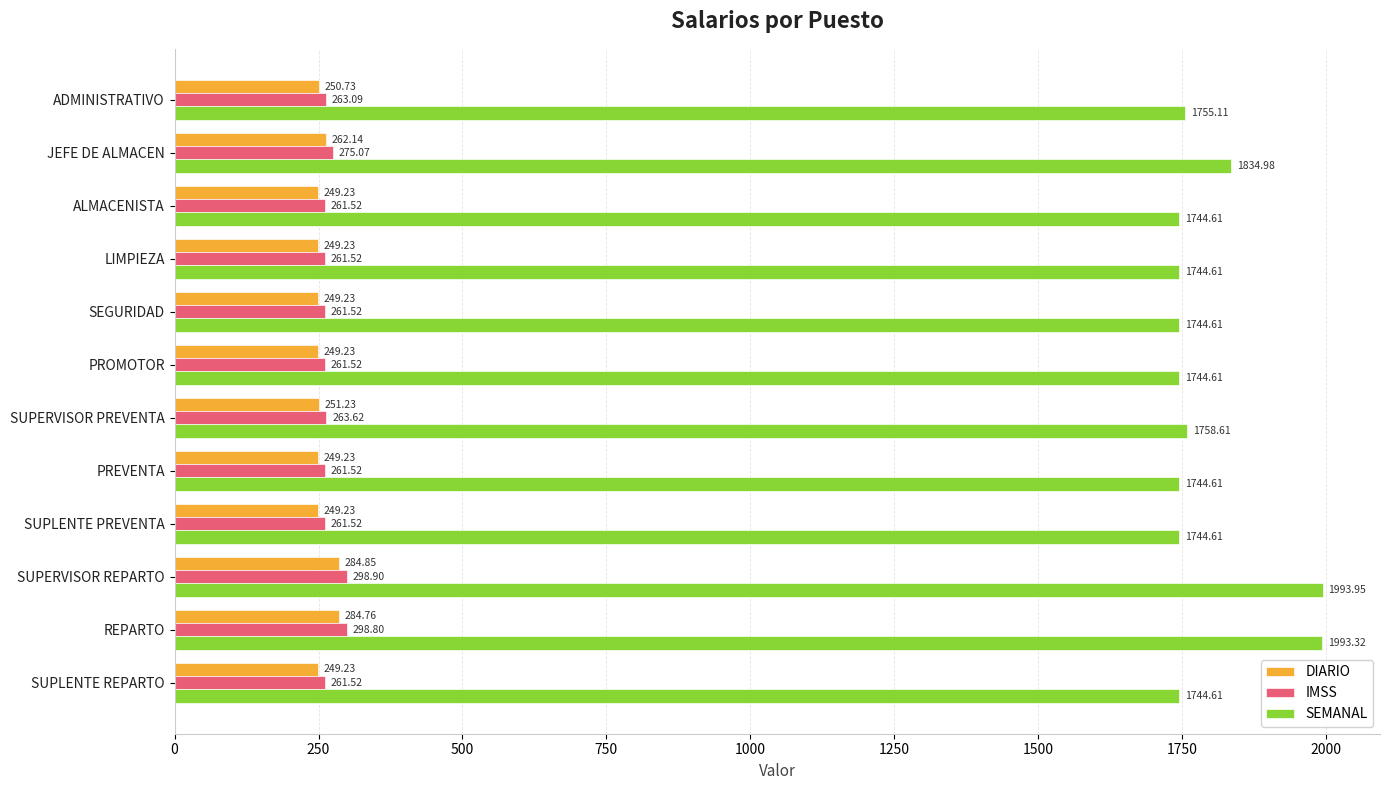

Where is IMSS nearest to the value 280?

JEFE DE ALMACEN